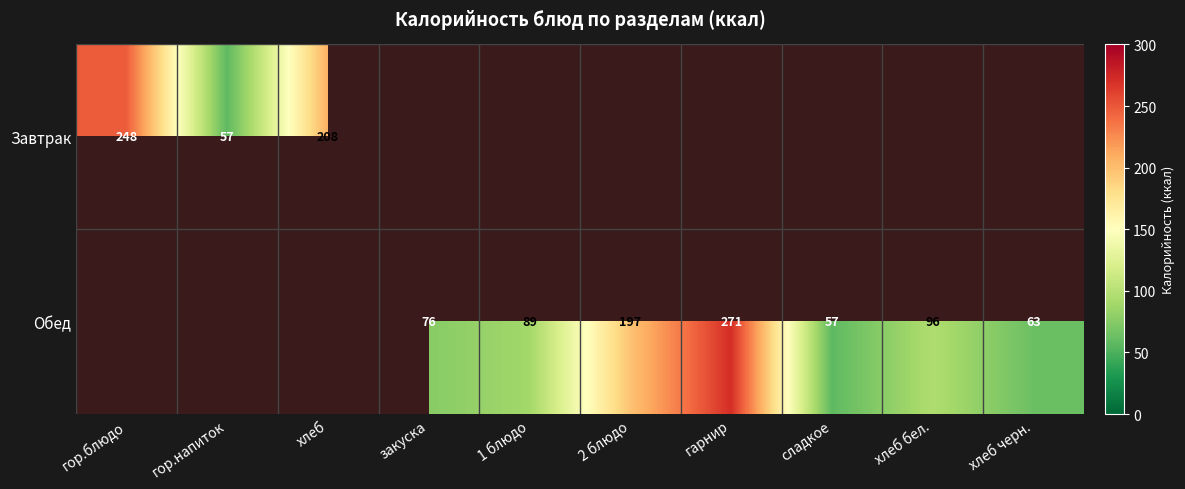

How many series are shown in this chart?

2